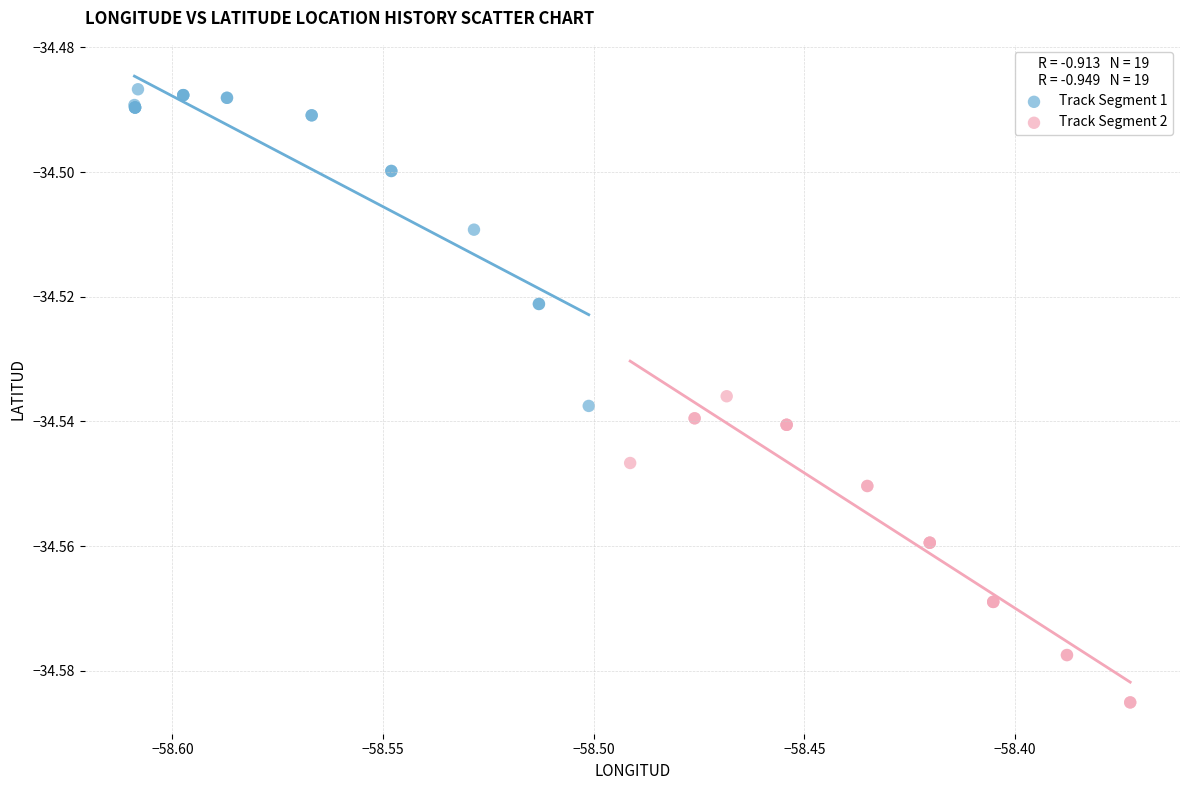

Which series contains the lowest Y value?

Track Segment 2